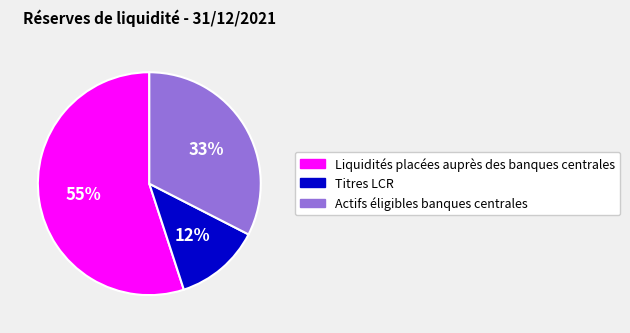

To the nearest percent, what is the average slice percentage?

33%